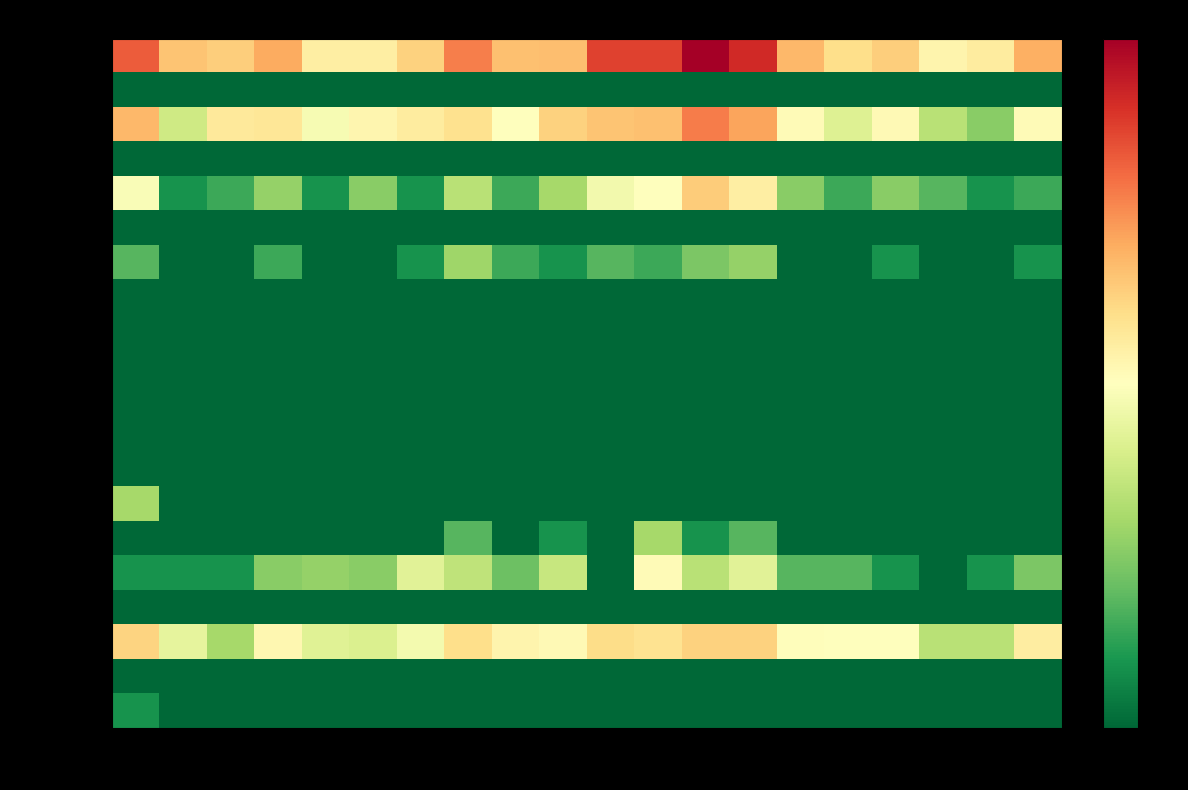

What is the difference between the highest and lowest values at Fukui?

1.1